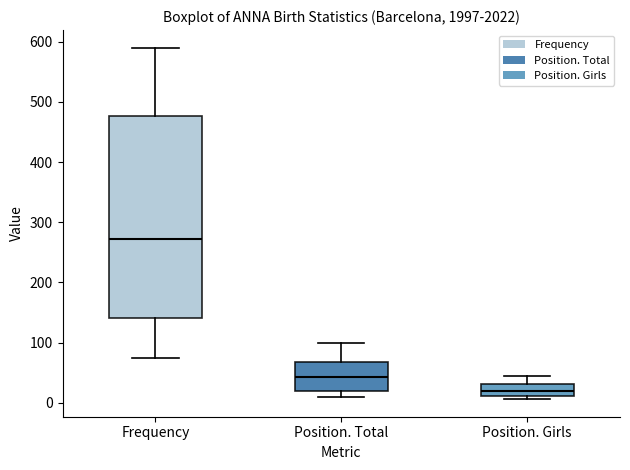

Which box has the highest median line?

Frequency